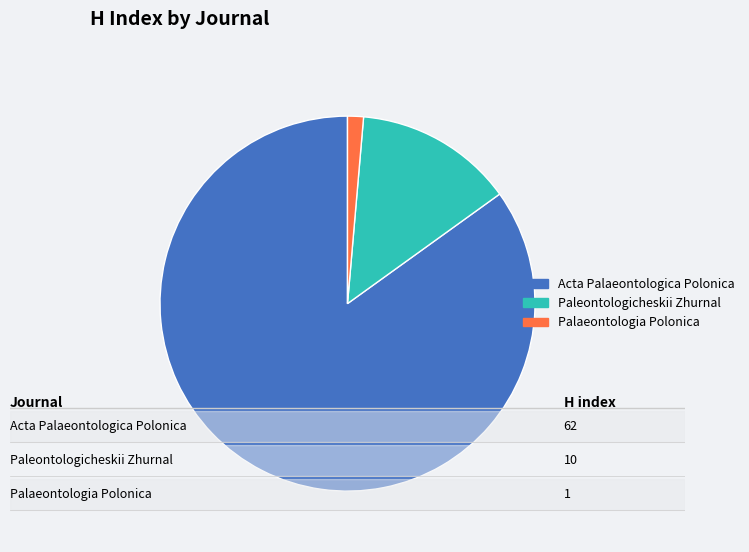

What is the ratio of the value at Acta Palaeontologica Polonica to the value at Paleontologicheskii Zhurnal?

6.2